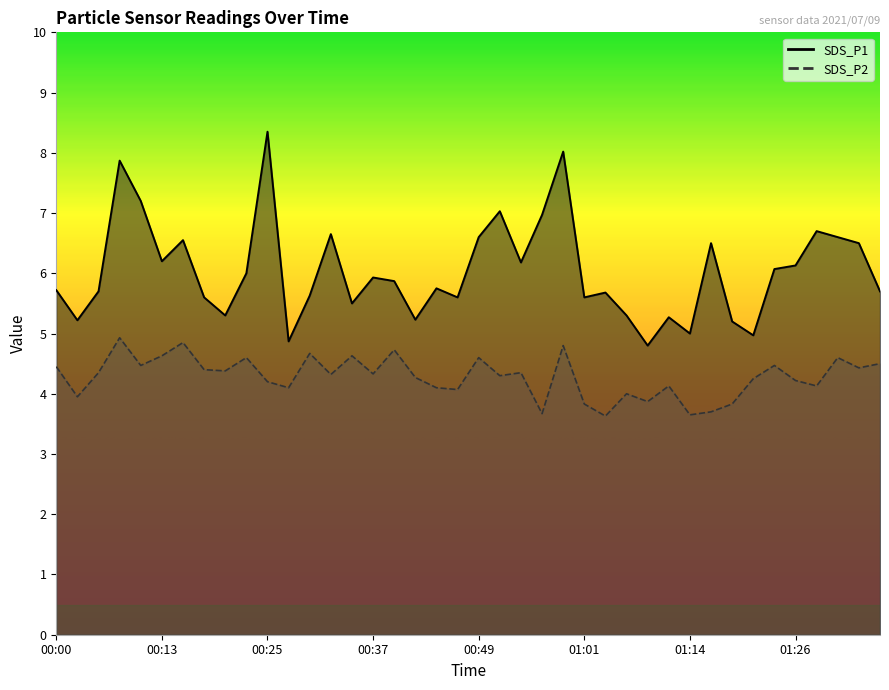

Which category has the highest value across all series?

00:25